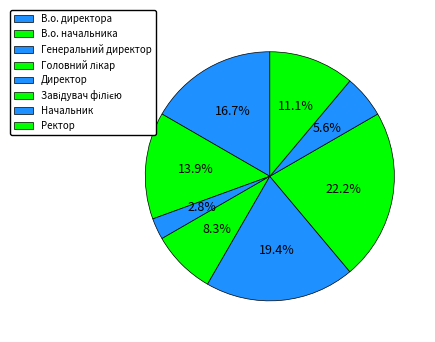

Count the number of slices in the pie.

8